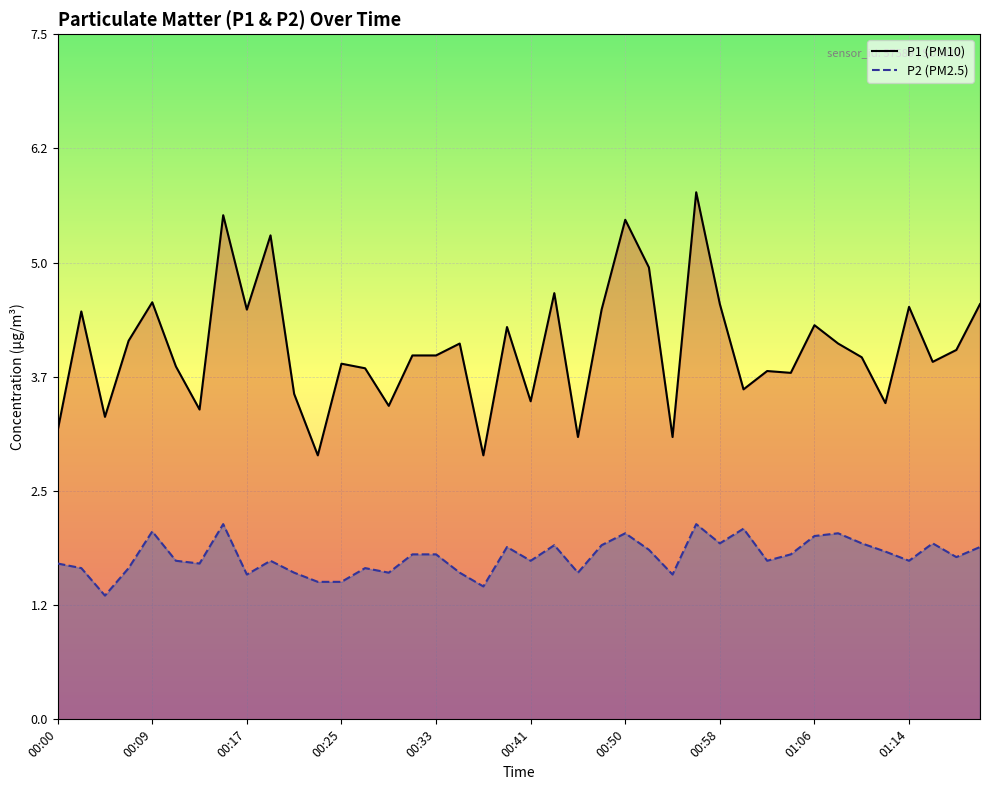

True or false: P1 and P2 cross at least once.

False